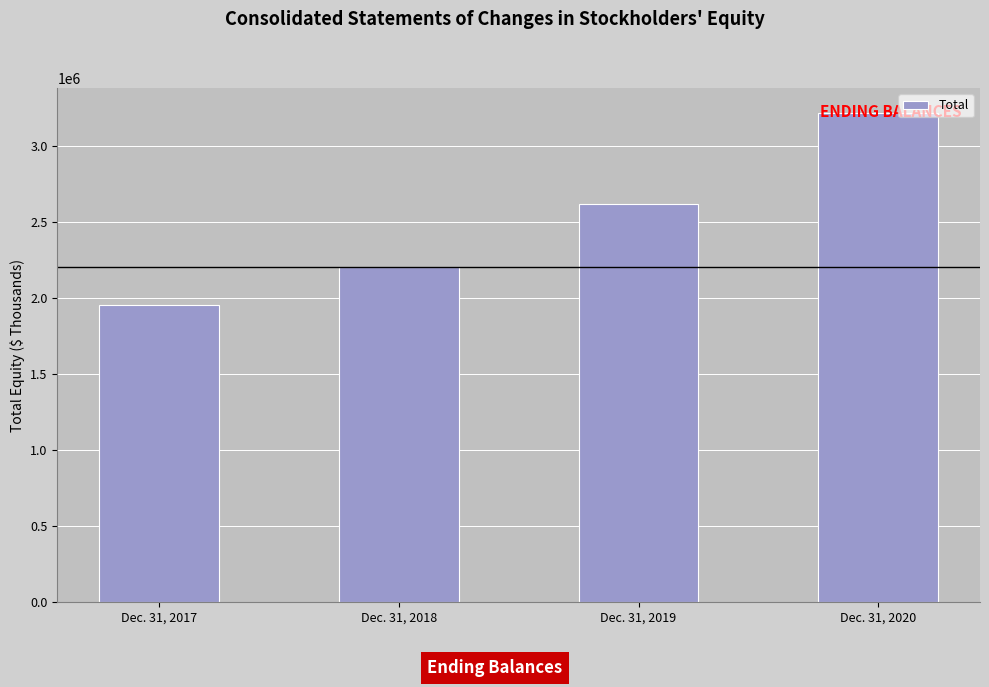

What is the change in value from Dec. 31, 2017 to Dec. 31, 2018?

+247446